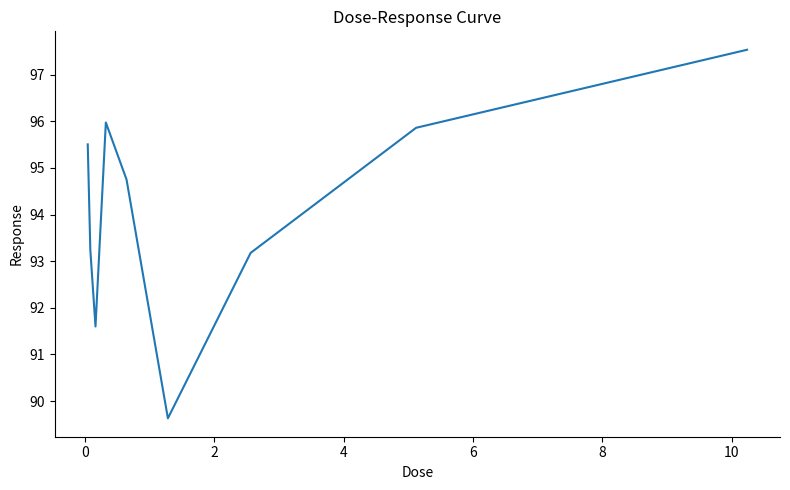

What is the difference between the maximum and minimum values?

7.9